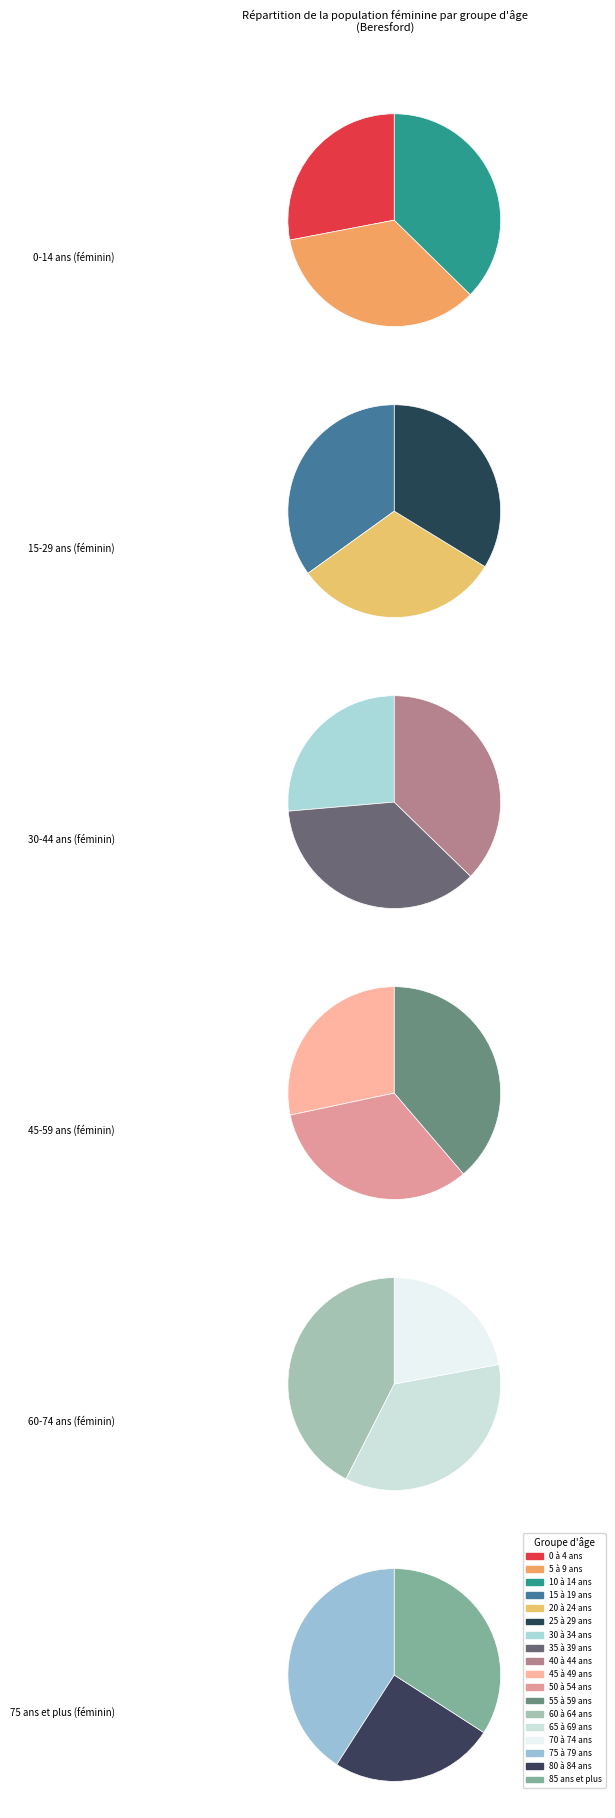

Count the number of slices in the pie.

18